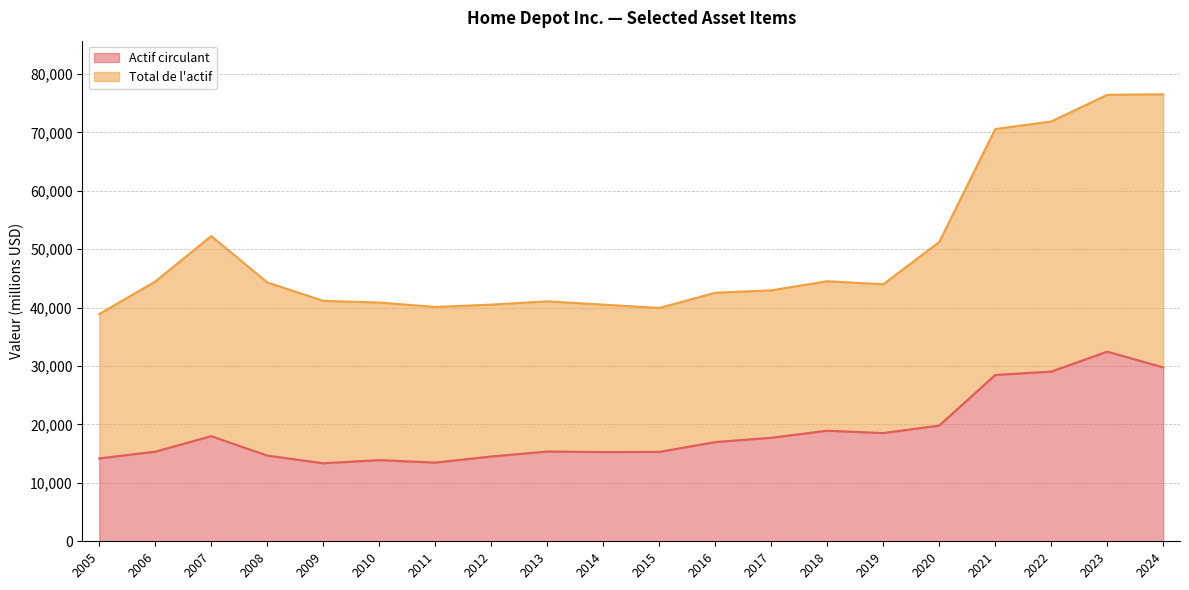

True or false: Actif circulant and Total de l'actif cross at least once.

False